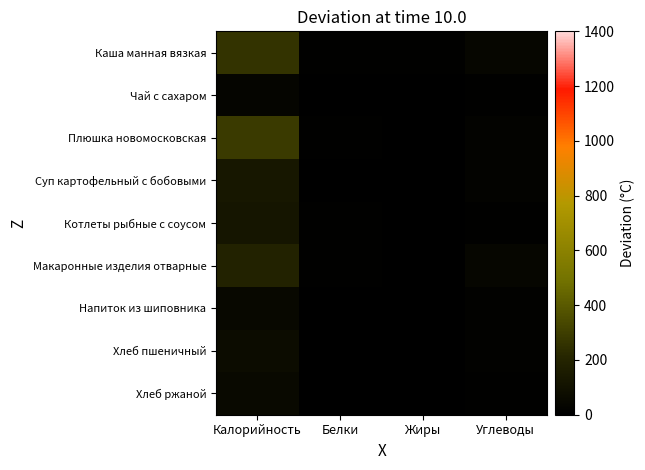

Reading left to right, list all the values displayed in this chart.

Каша манная вязкая: Калорийность=257.3	Белки=7.8	Жиры=7.0	Углеводы=40.6
Чай с сахаром: Калорийность=28.5	Белки=0.2	Жиры=0.0	Углеводы=7.0
Плюшка новомосковская: Калорийность=284.6	Белки=7.8	Жиры=3.6	Углеводы=20.1
Суп картофельный с бобовыми: Калорийность=128.2	Белки=4.5	Жиры=4.5	Углеводы=17.3
Котлеты рыбные с соусом: Калорийность=118.0	Белки=9.4	Жиры=4.1	Углеводы=10.8
Макаронные изделия отварные: Калорийность=191.4	Белки=5.8	Жиры=2.9	Углеводы=35.5
Напиток из шиповника: Калорийность=48.3	Белки=0.3	Жиры=0.1	Углеводы=11.5
Хлеб пшеничный: Калорийность=70.5	Белки=2.4	Жиры=0.3	Углеводы=14.8
Хлеб ржаной: Калорийность=52.2	Белки=2.0	Жиры=0.4	Углеводы=10.0